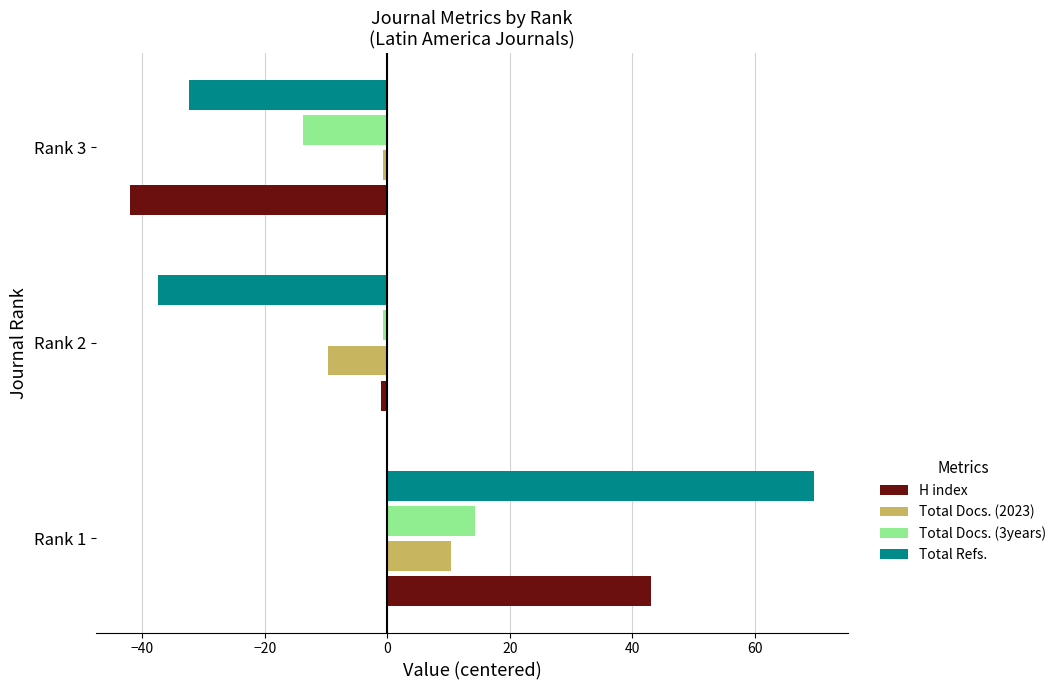

What are all the series names shown in the legend?

H index, Total Docs. (2023), Total Docs. (3years), Total Refs.